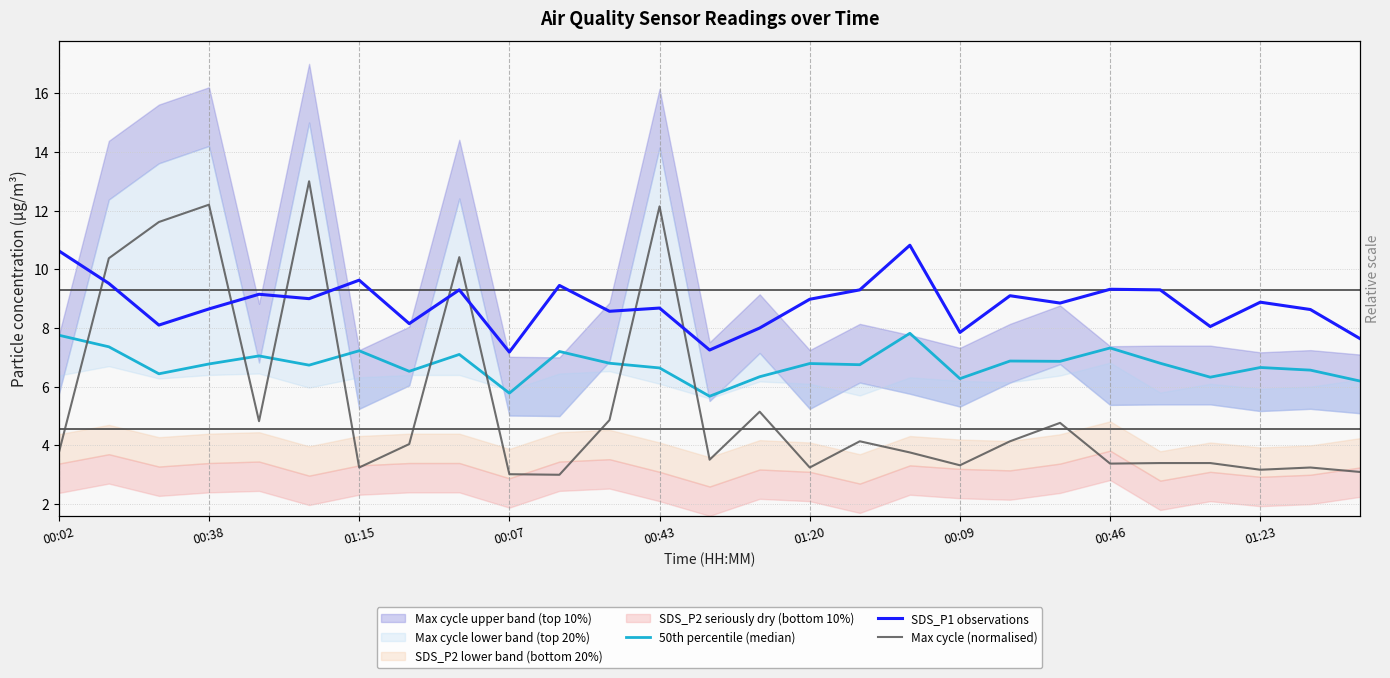

What is the difference between the maximum and minimum values in the 50th percentile (median) series?

2.1